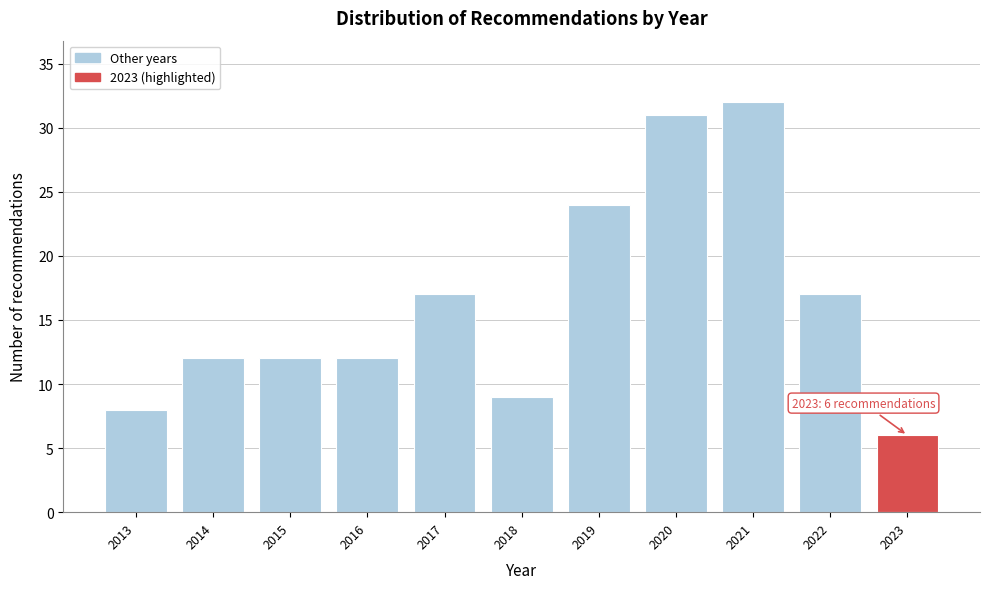

Reading left to right, what are all the values shown in this chart?

8	12	12	12	17	9	24	31	32	17	6